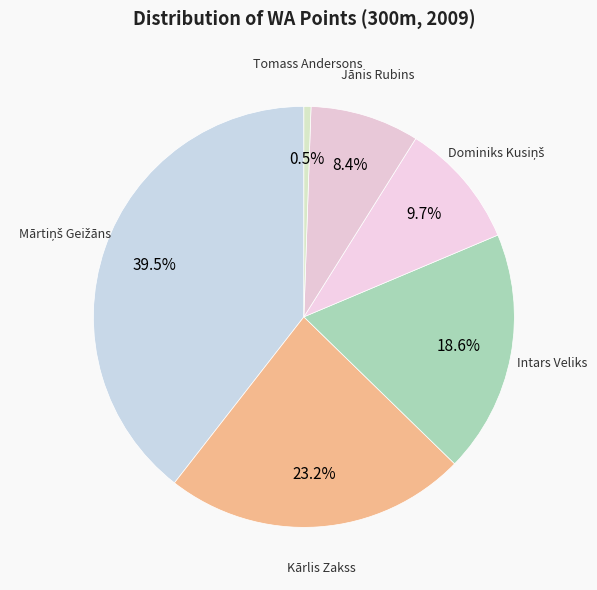

How many segments does this pie chart have?

6